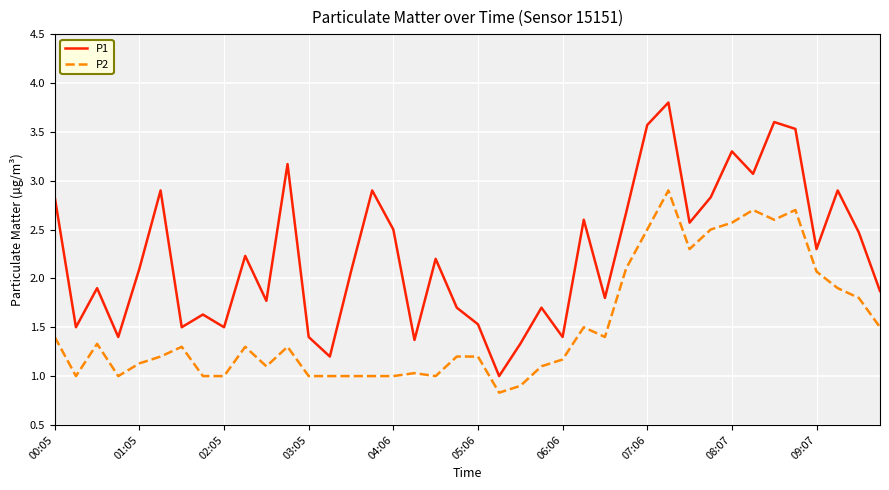

Rank the series by their maximum value, from highest to lowest.

P1, P2